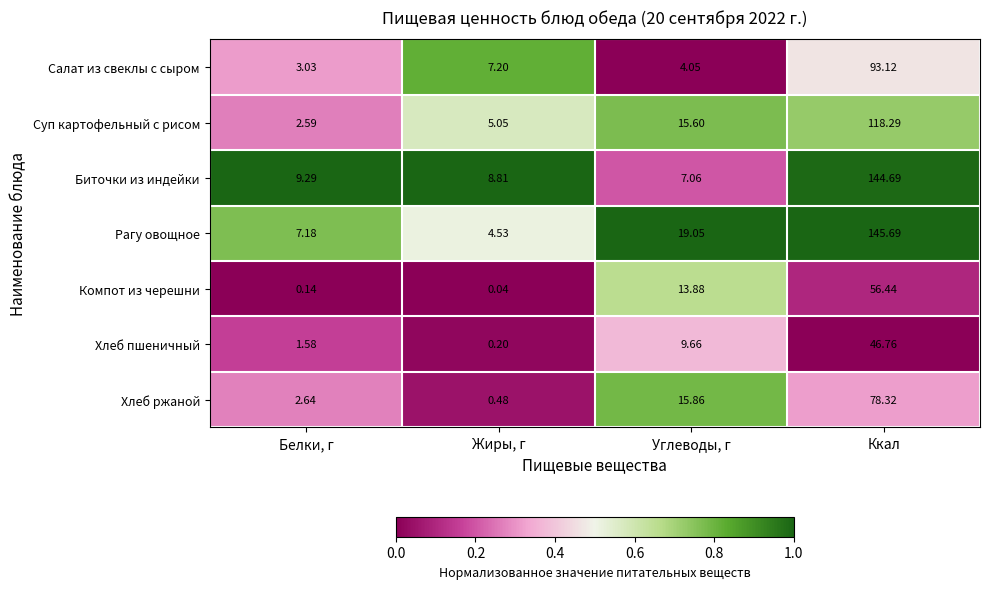

What is the difference between the highest and lowest values at Углеводы, г?

15.0